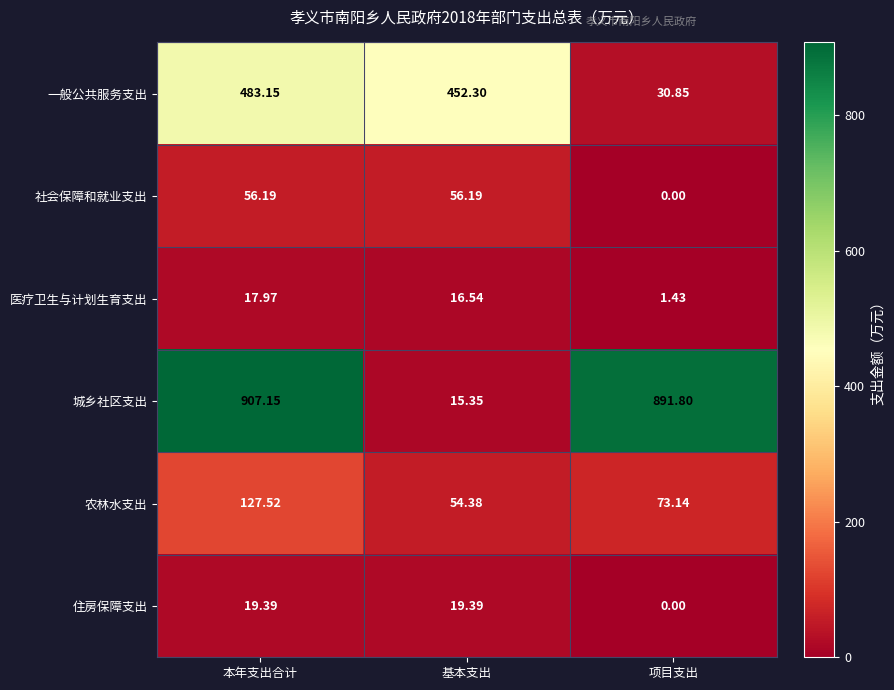

At which label does 城乡社区支出 first exceed 891?

本年支出合计